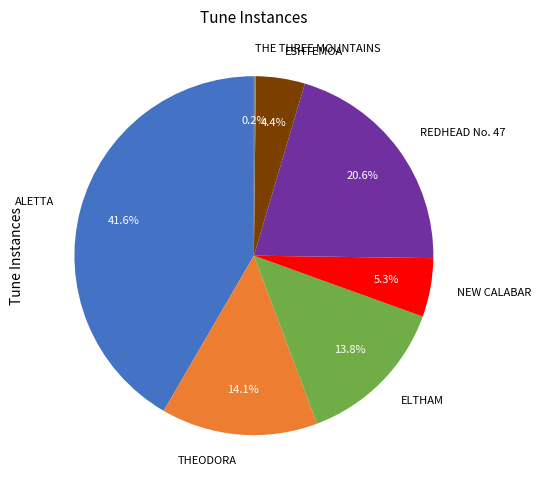

What portion of the pie excludes NEW CALABAR?

94.7%